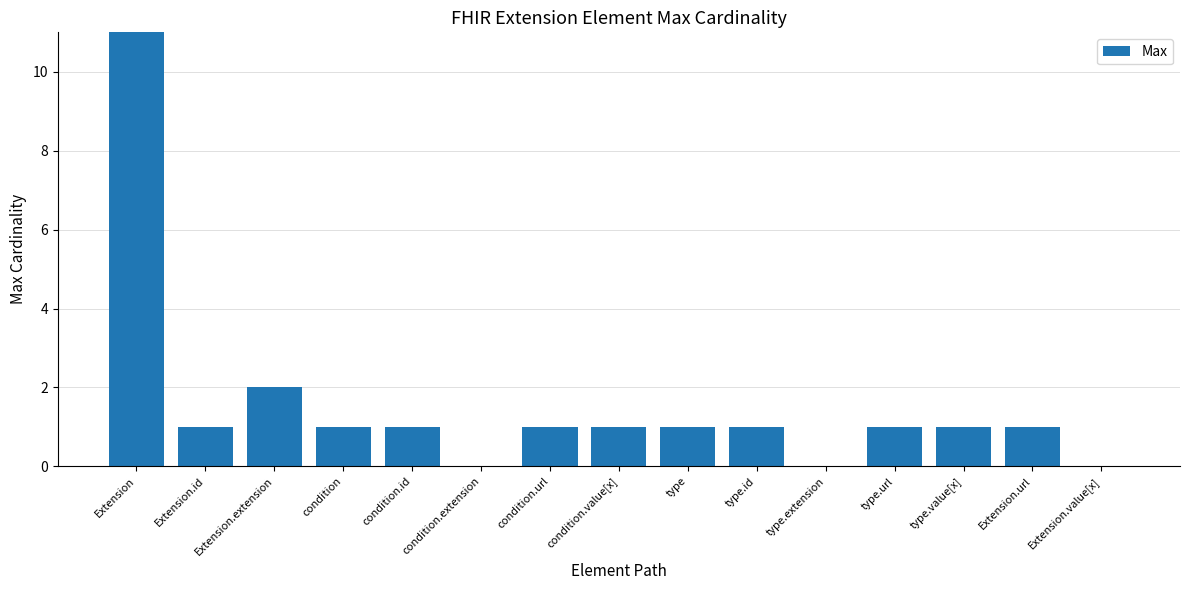

What position from the right is condition?

12